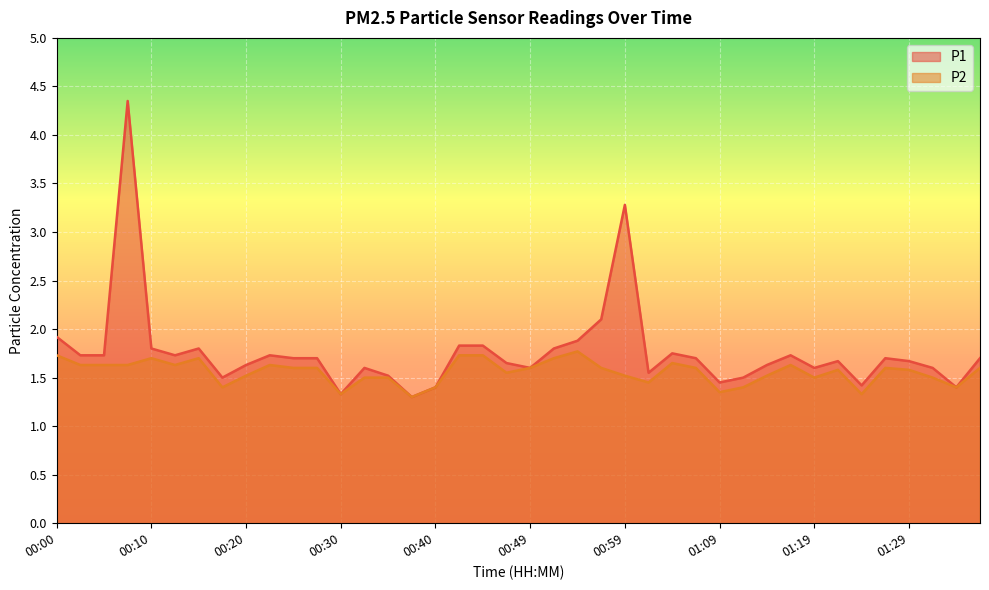

True or false: P2 and P1 intersect in this chart.

False